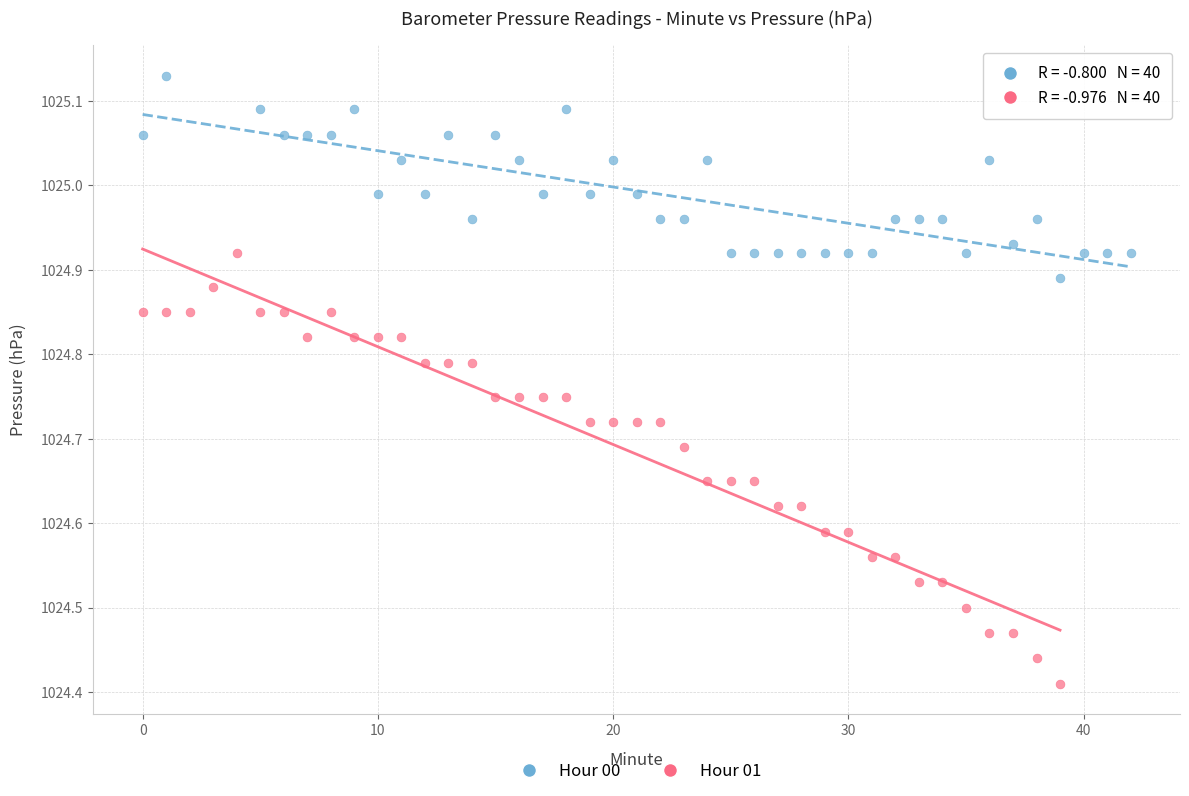

Which series reaches the maximum Y coordinate?

Hour 00